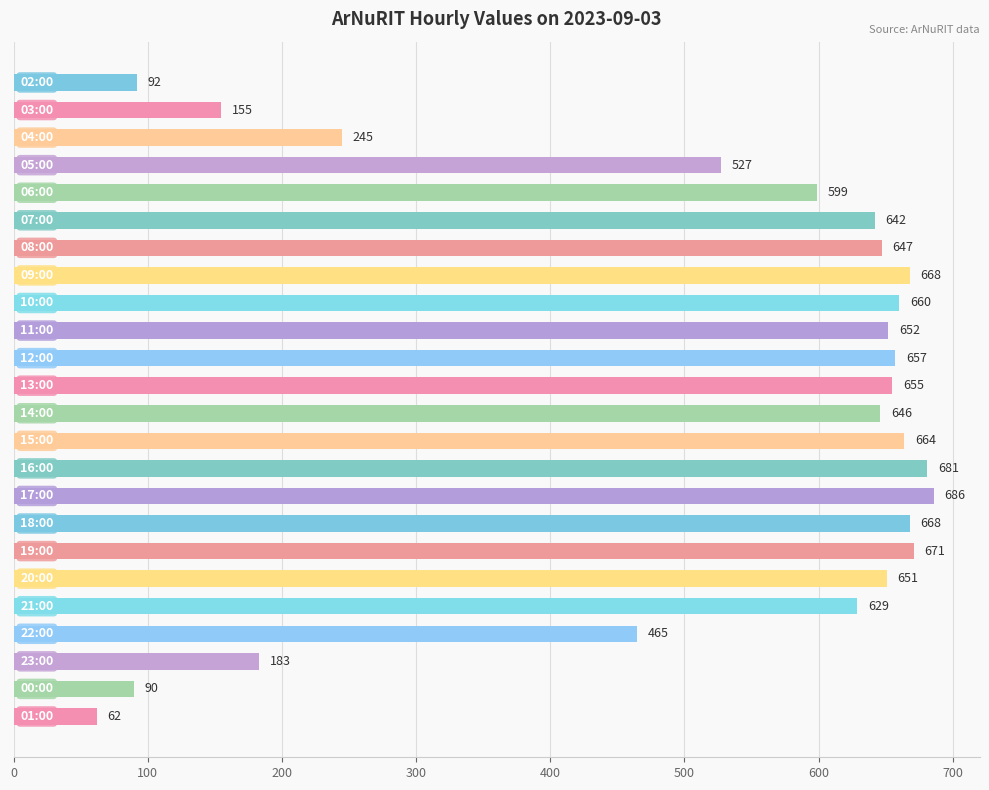

Count the number of categories in the chart.

24